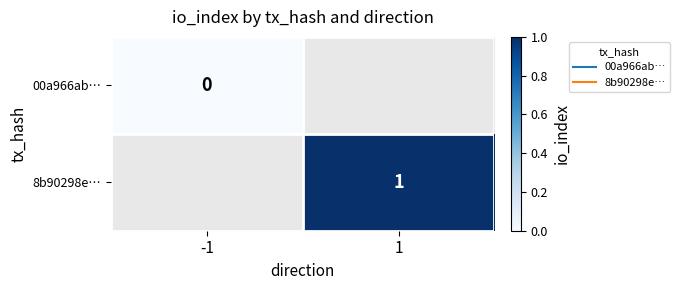

At how many categories does at least one series exceed 0?

1